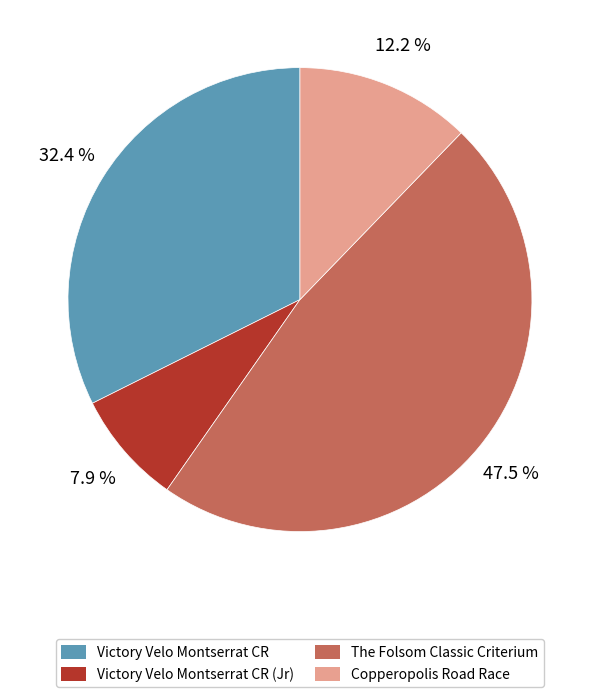

Is there any slice that represents more than half of the pie?

No